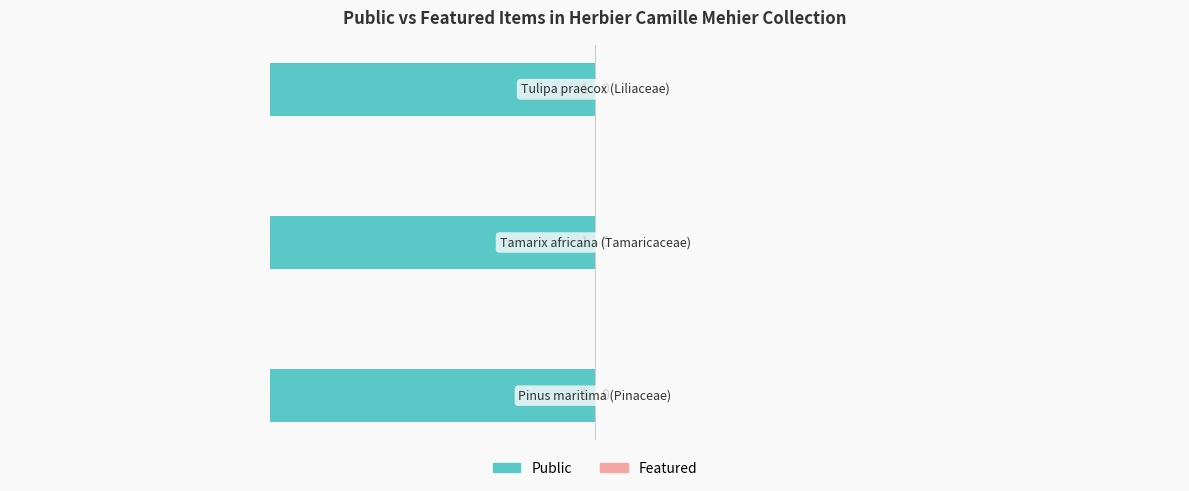

What are all the series names shown in the legend?

public, featured